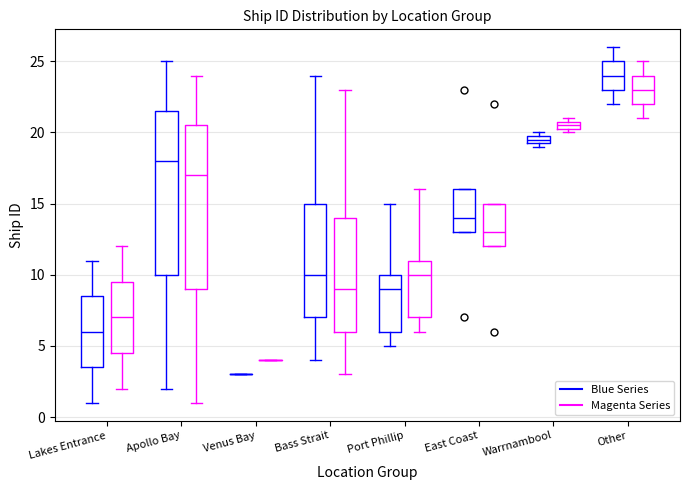

Where does the median line of the box for Port Phillip (Blue Series) sit on the y-axis? The values are not printed on the chart, so give them approximately, as read against the axis.

9.0